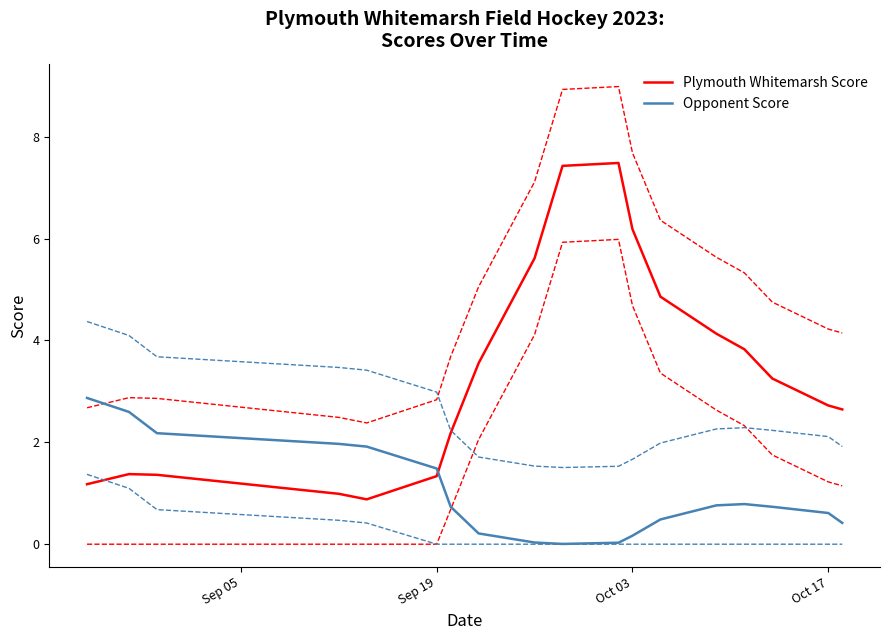

Rank the series by their average value, from highest to lowest.

Plymouth Whitemarsh Score, Opponent Score